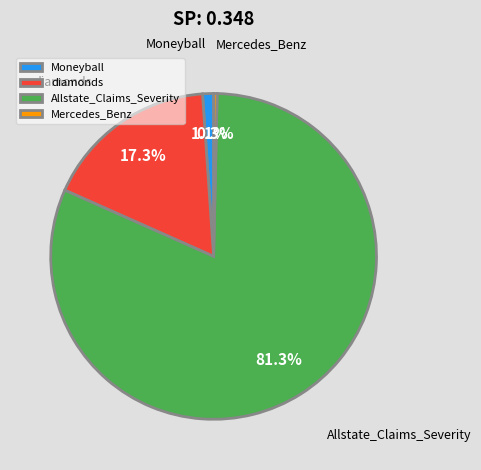

Which category has the smallest portion of the pie?

Mercedes_Benz